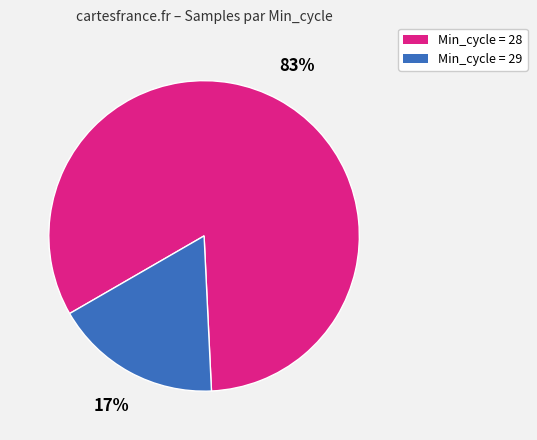

Which slice is the largest?

Min_cycle = 28